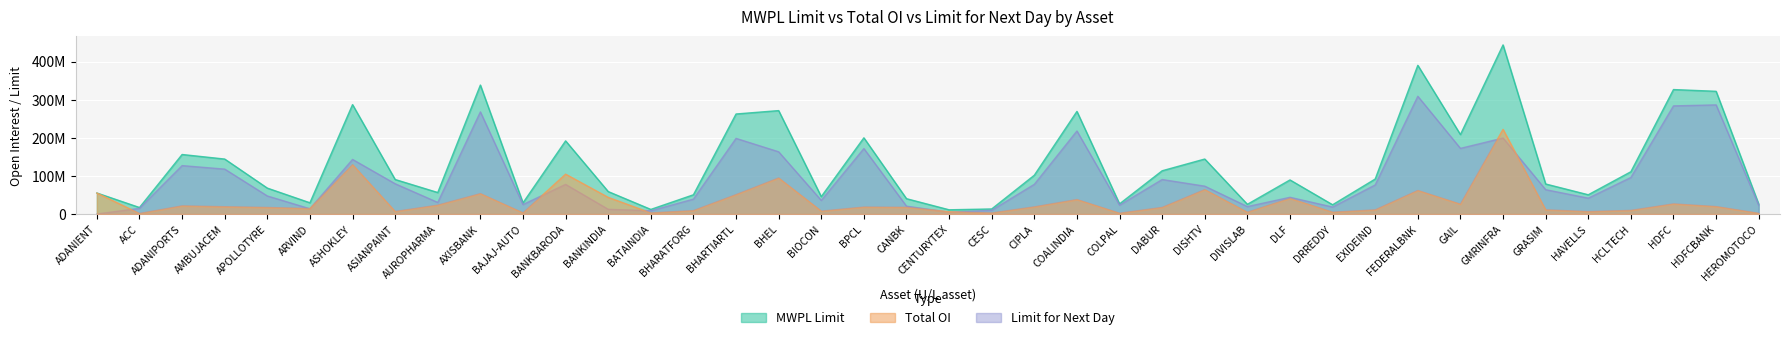

What is the label of the 8th point from the left?

ASIANPAINT